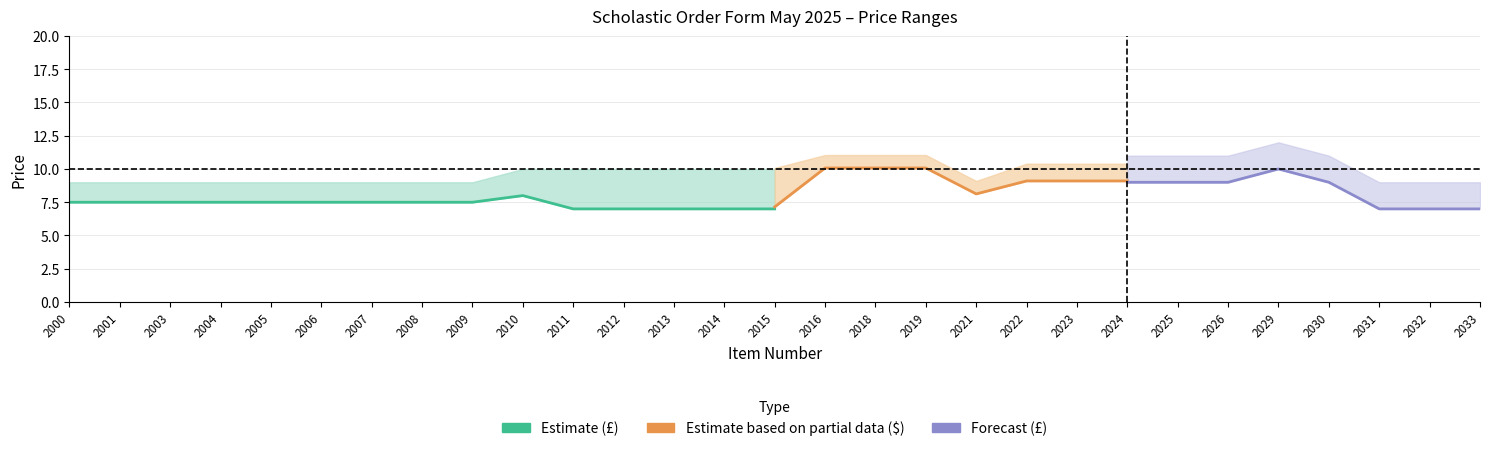

Does the chart display data point markers on the line(s)?

No